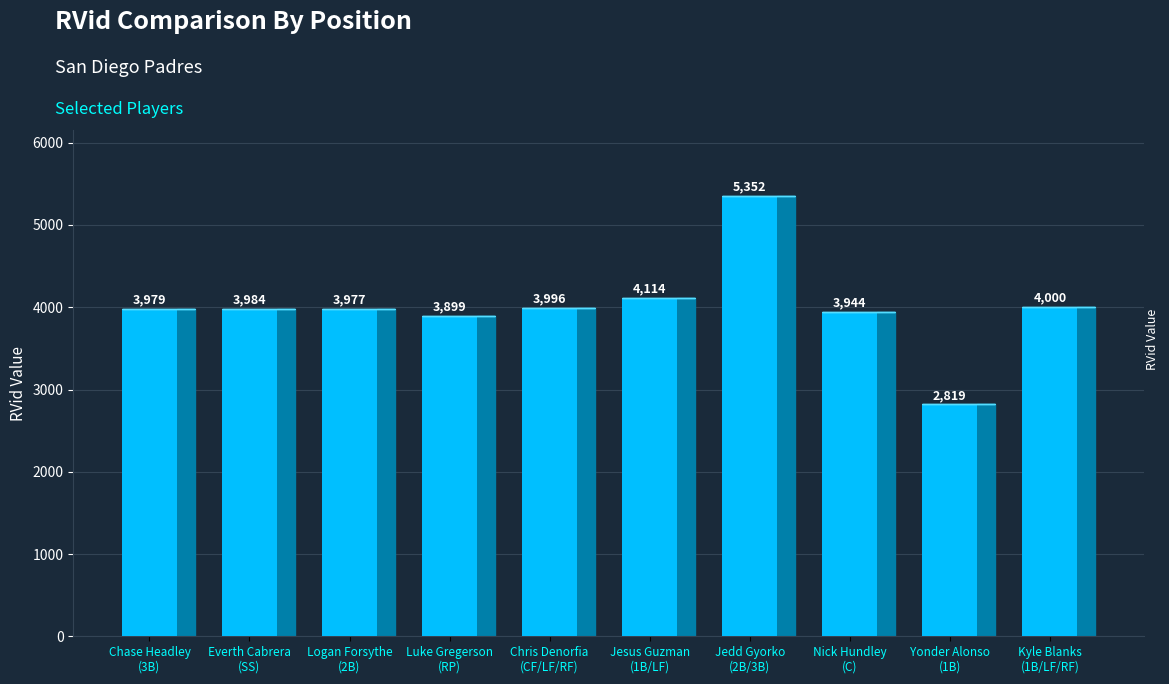

Which category has the highest value across all series?

Jedd Gyorko
(2B/3B)